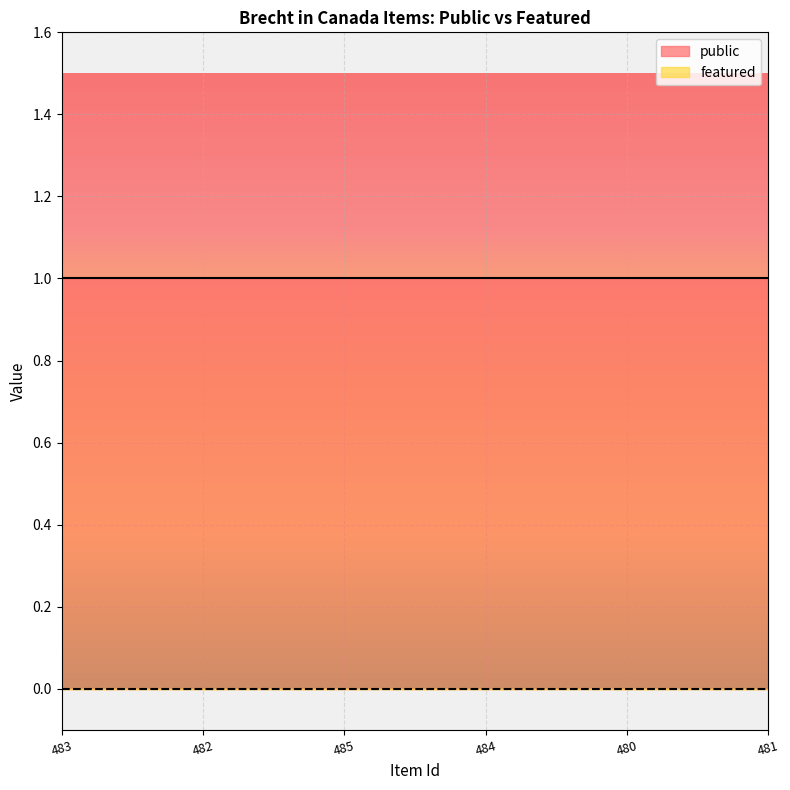

What is the maximum value shown in the chart?

1